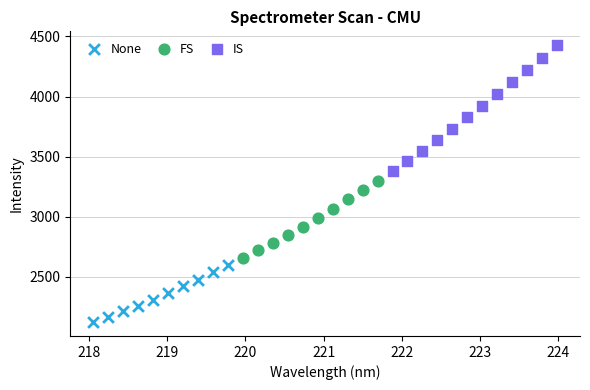

Which series has the largest Y range (max minus min)?

IS